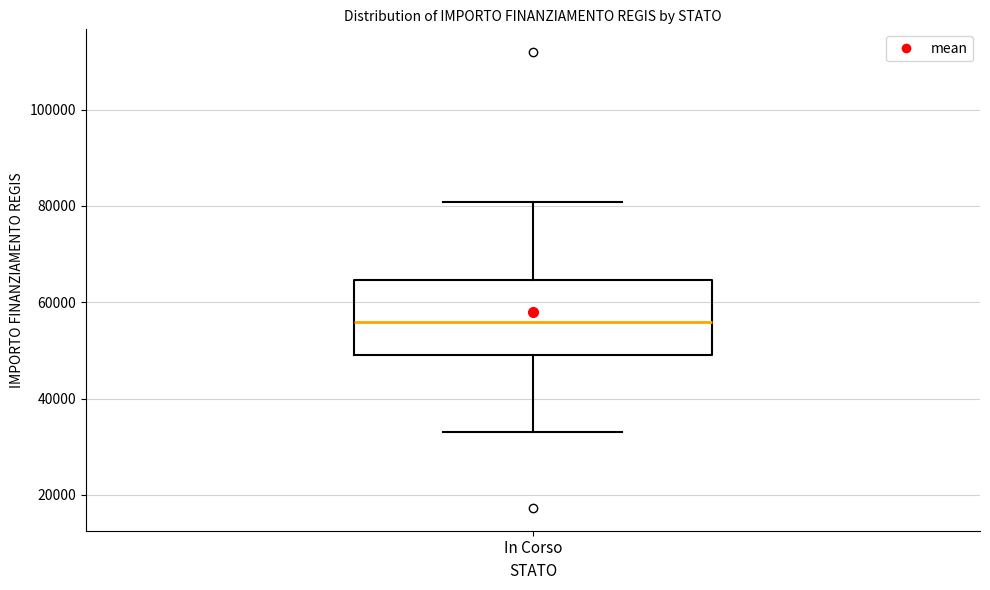

Transcribe this box plot: give where the median line is, the range the box spans, and where the two whiskers end, as read against the y-axis. The values are not printed on the chart, so give them approximately, as read against the axis.

median 56000, box 50000 to 64000, whiskers 32000 to 80000